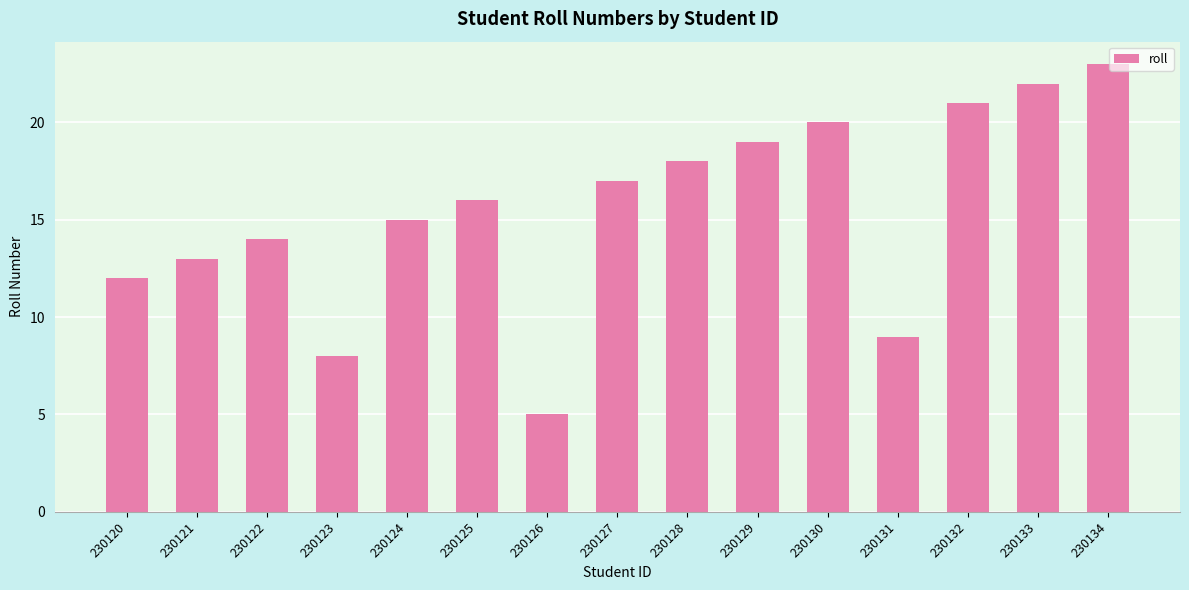

What is the value of the 13th bar from the left?

21